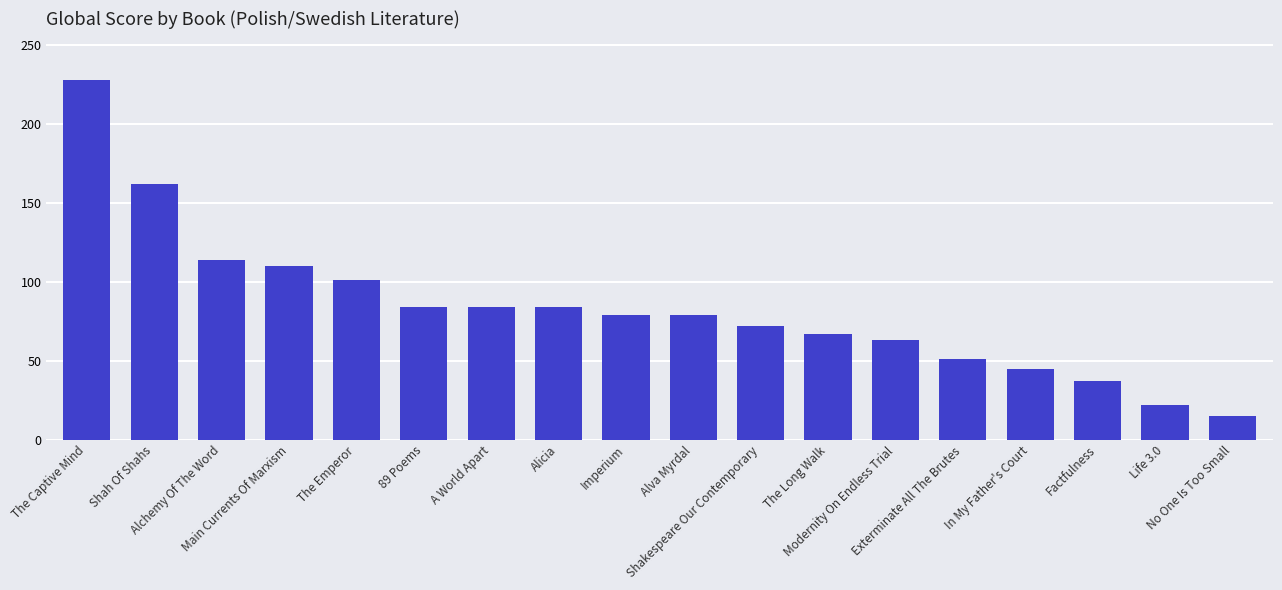

What is the value of the 3rd bar from the left?

114